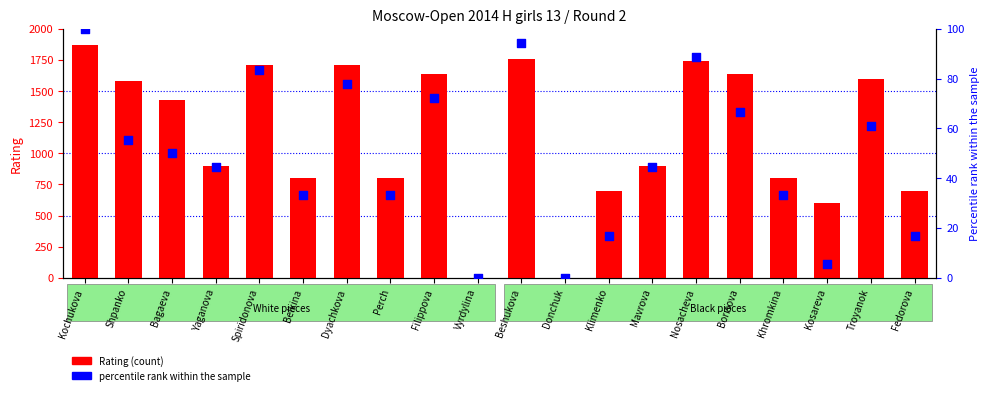

What are all the series names shown in the legend?

Rating (count), percentile rank within the sample